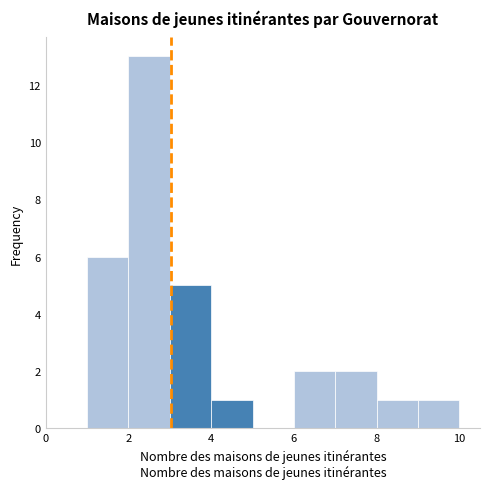

Reading left to right, transcribe this chart: for each bar, give the range it covers on the x-axis and its height. The values are not printed on the chart, so give them approximately, as read against the axis.

0 to 1: 0
1 to 2: 6
2 to 3: 13
3 to 4: 5
4 to 5: 1
5 to 6: 0
6 to 7: 2
7 to 8: 2
8 to 9: 1
9 to 10: 1